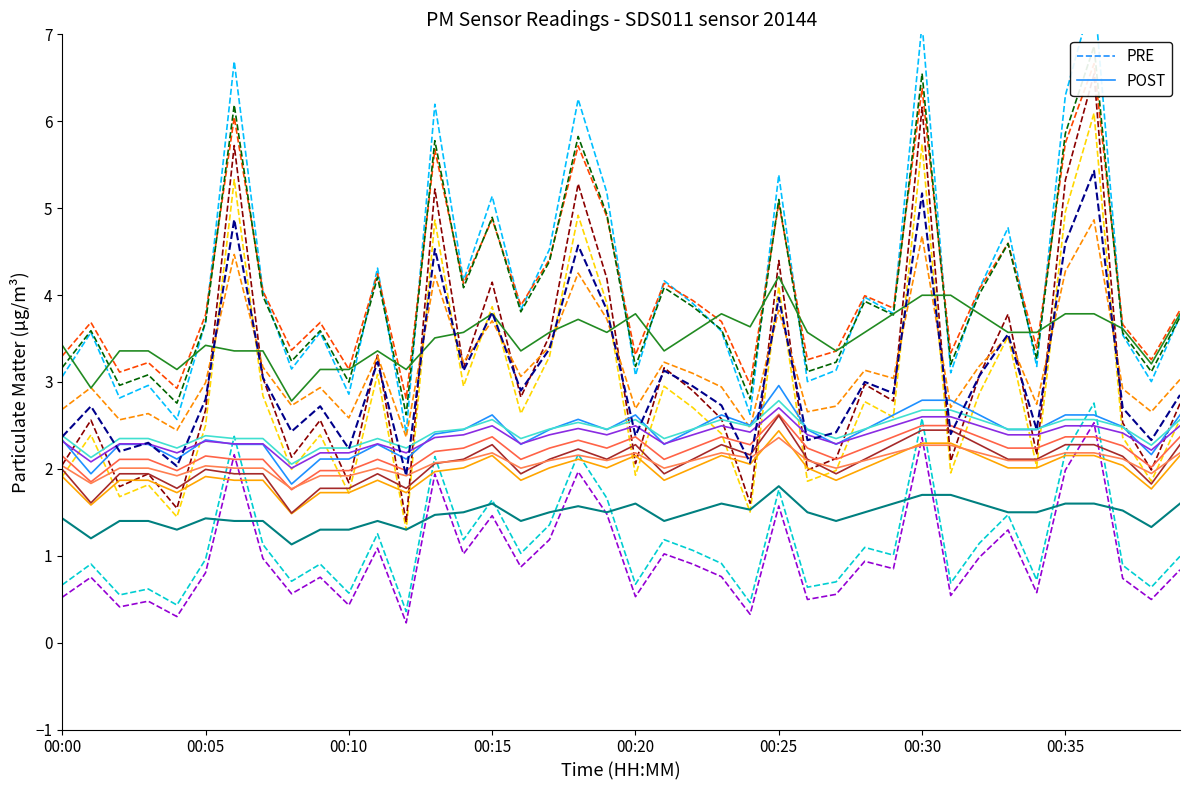

List the series in order of their peak value, lowest first.

POST, PRE